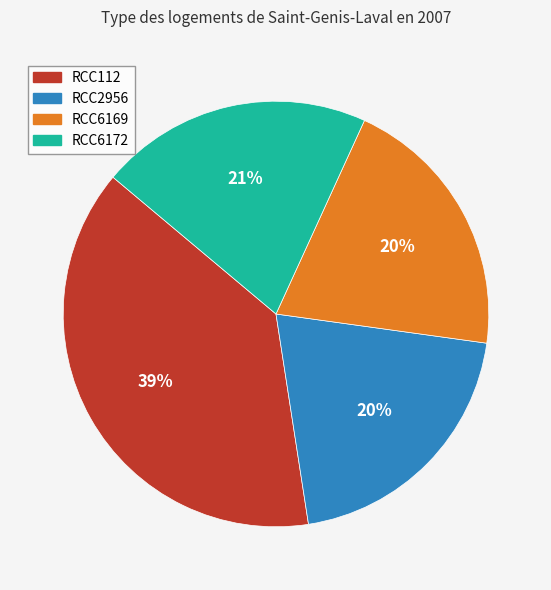

What percentage is the RCC6172 slice, to the nearest percent?

21%